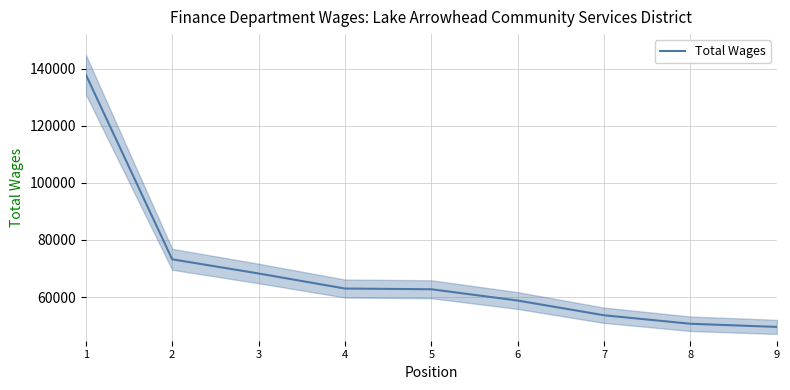

What is the difference between the values at 2 and 4?

10238